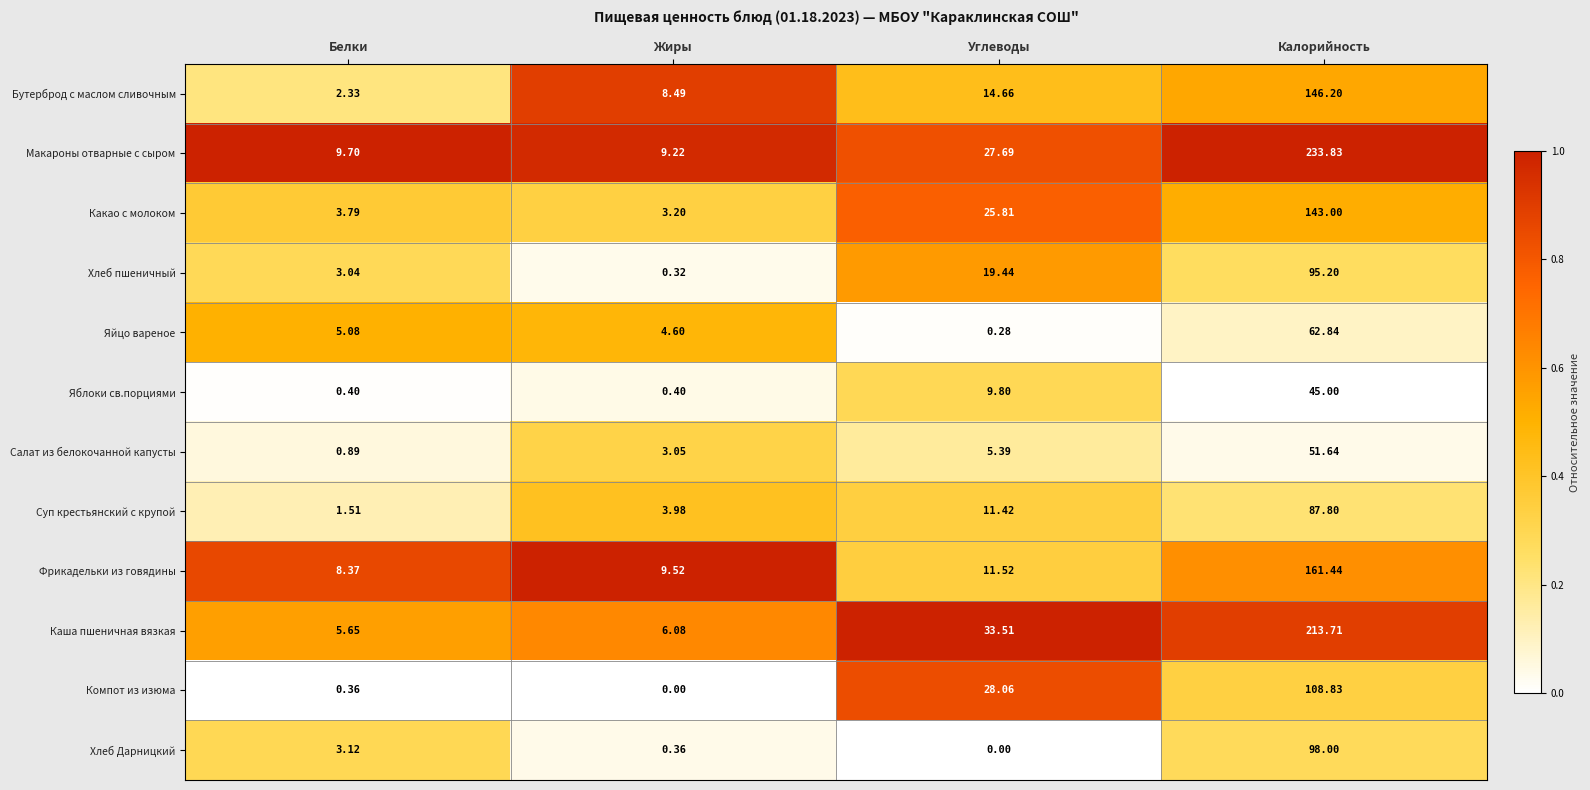

Which label corresponds to the largest value in the chart?

Калорийность